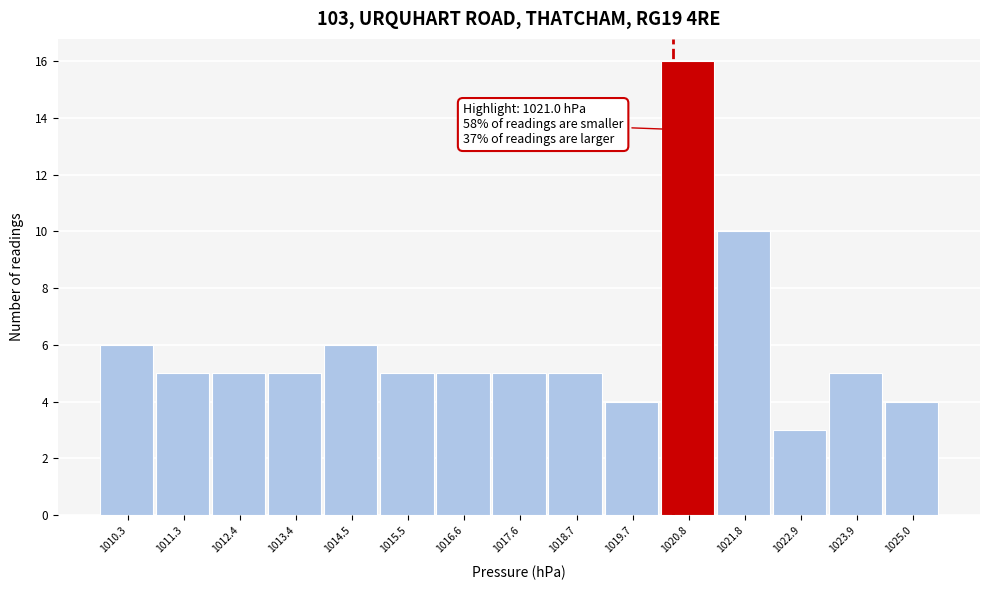

Reading left to right, extract all data points from this chart.

6	5	5	5	6	5	5	5	5	4	16	10	3	5	4